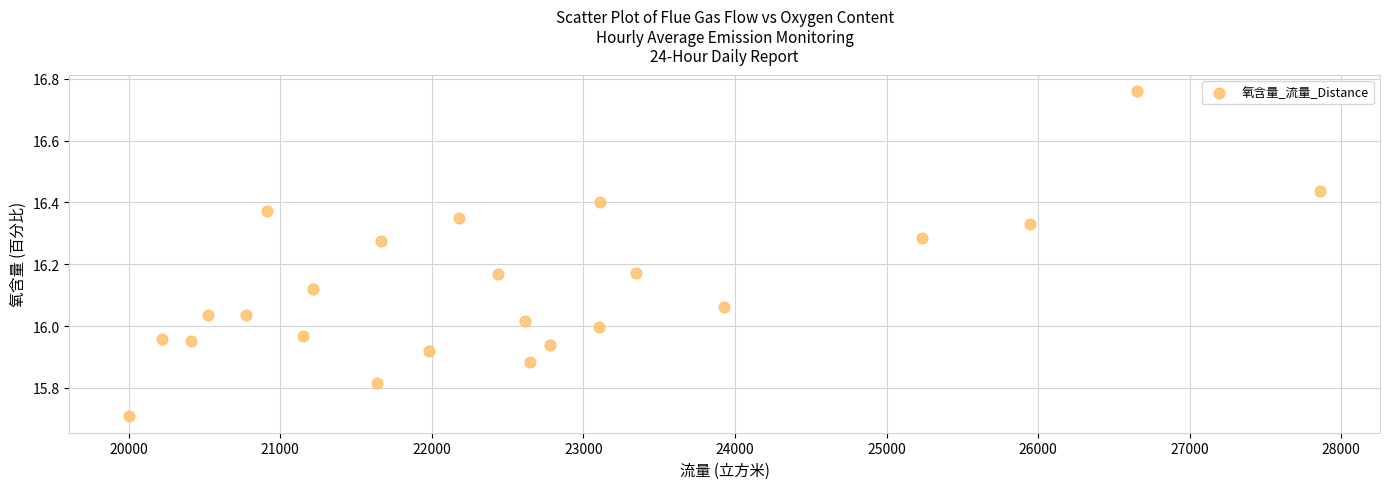

What is the range of X values (max minus min)?

7861.2